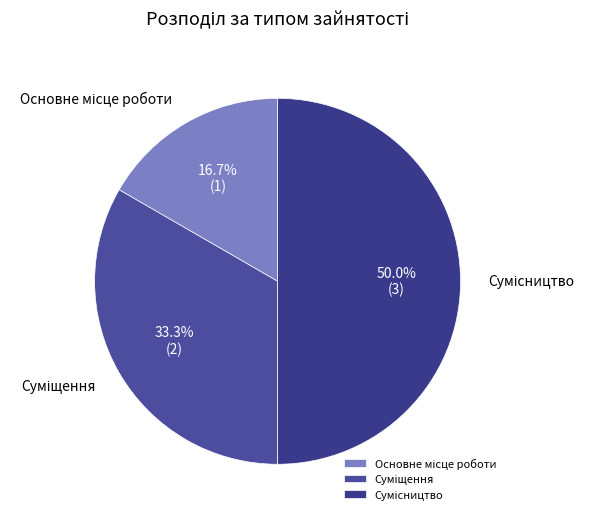

To the nearest percent, what is the average slice percentage?

33%